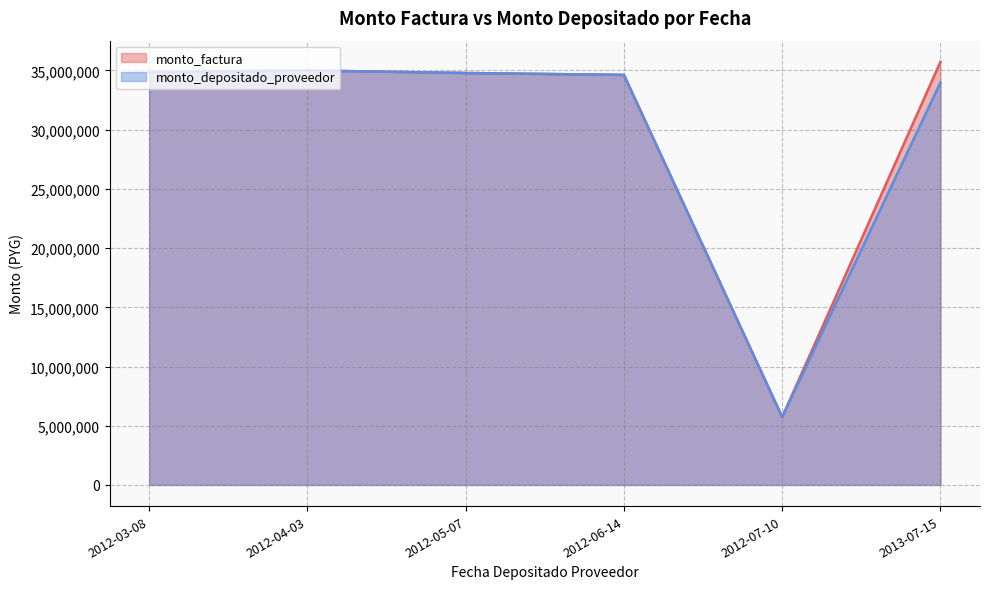

In monto_depositado_proveedor, how many points are higher than both neighbors (excluding endpoints)?

1